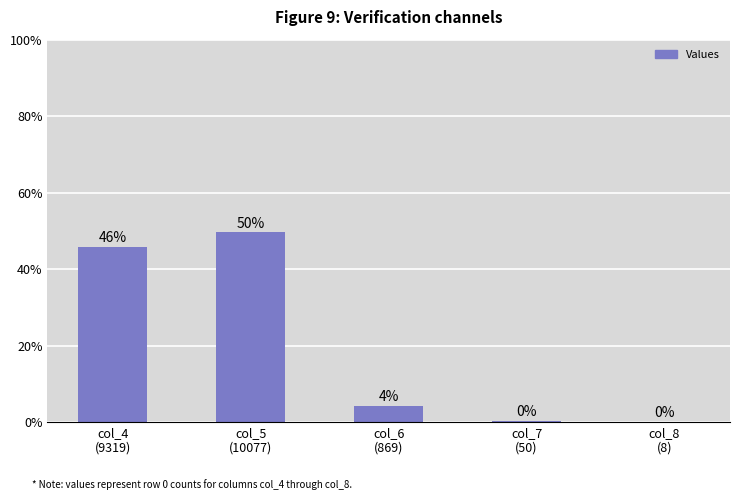

Where is the data nearest to the value 24?

col_6
(869)